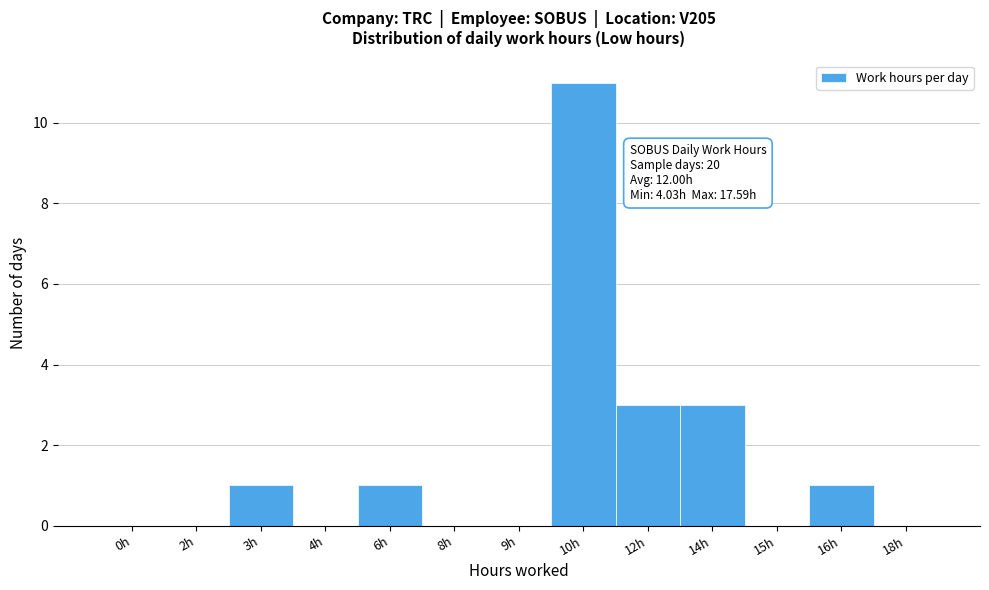

Reading left to right, extract all data points from this chart.

0h=0	2h=0	3h=1	4h=0	6h=1	8h=0	9h=0	10h=11	12h=3	14h=3	15h=0	16h=1	18h=0